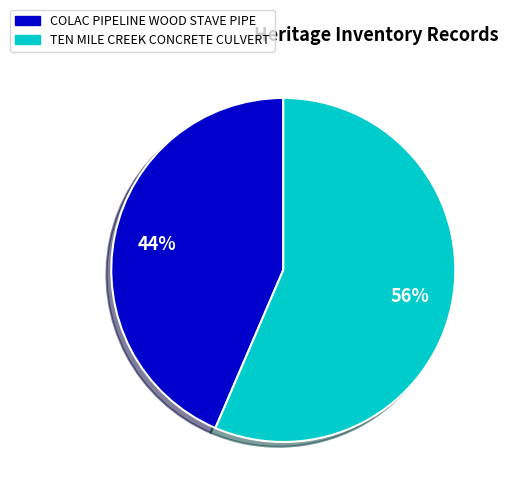

Is the sum of COLAC PIPELINE WOOD STAVE PIPE and TEN MILE CREEK CONCRETE CULVERT greater than half?

Yes